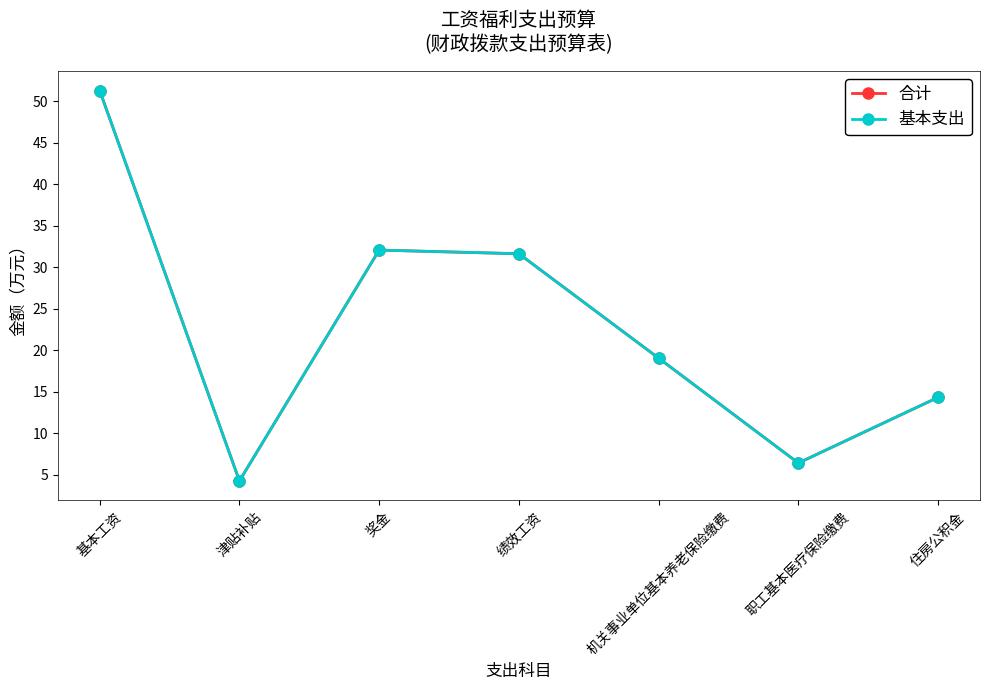

Which series has the largest total across all categories?

合计